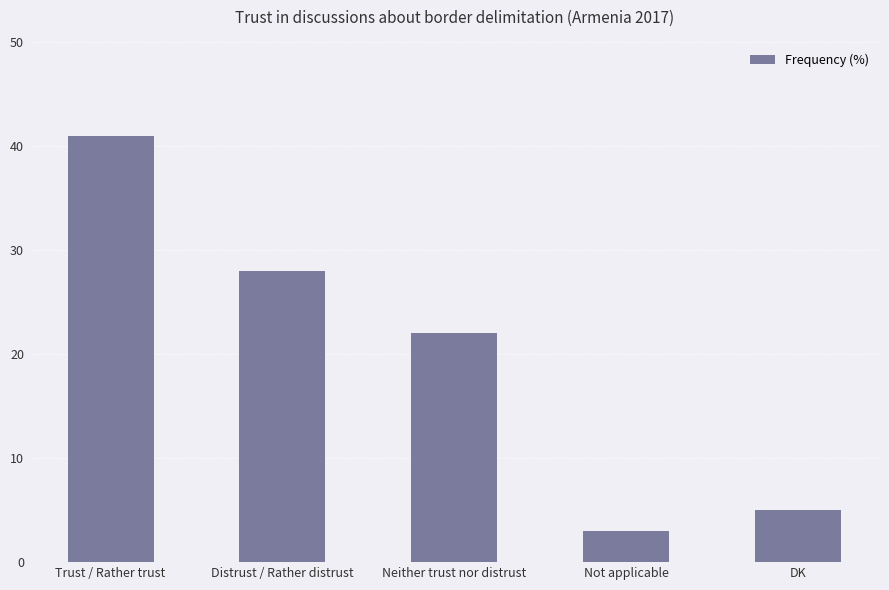

What is the maximum value shown in the chart?

41